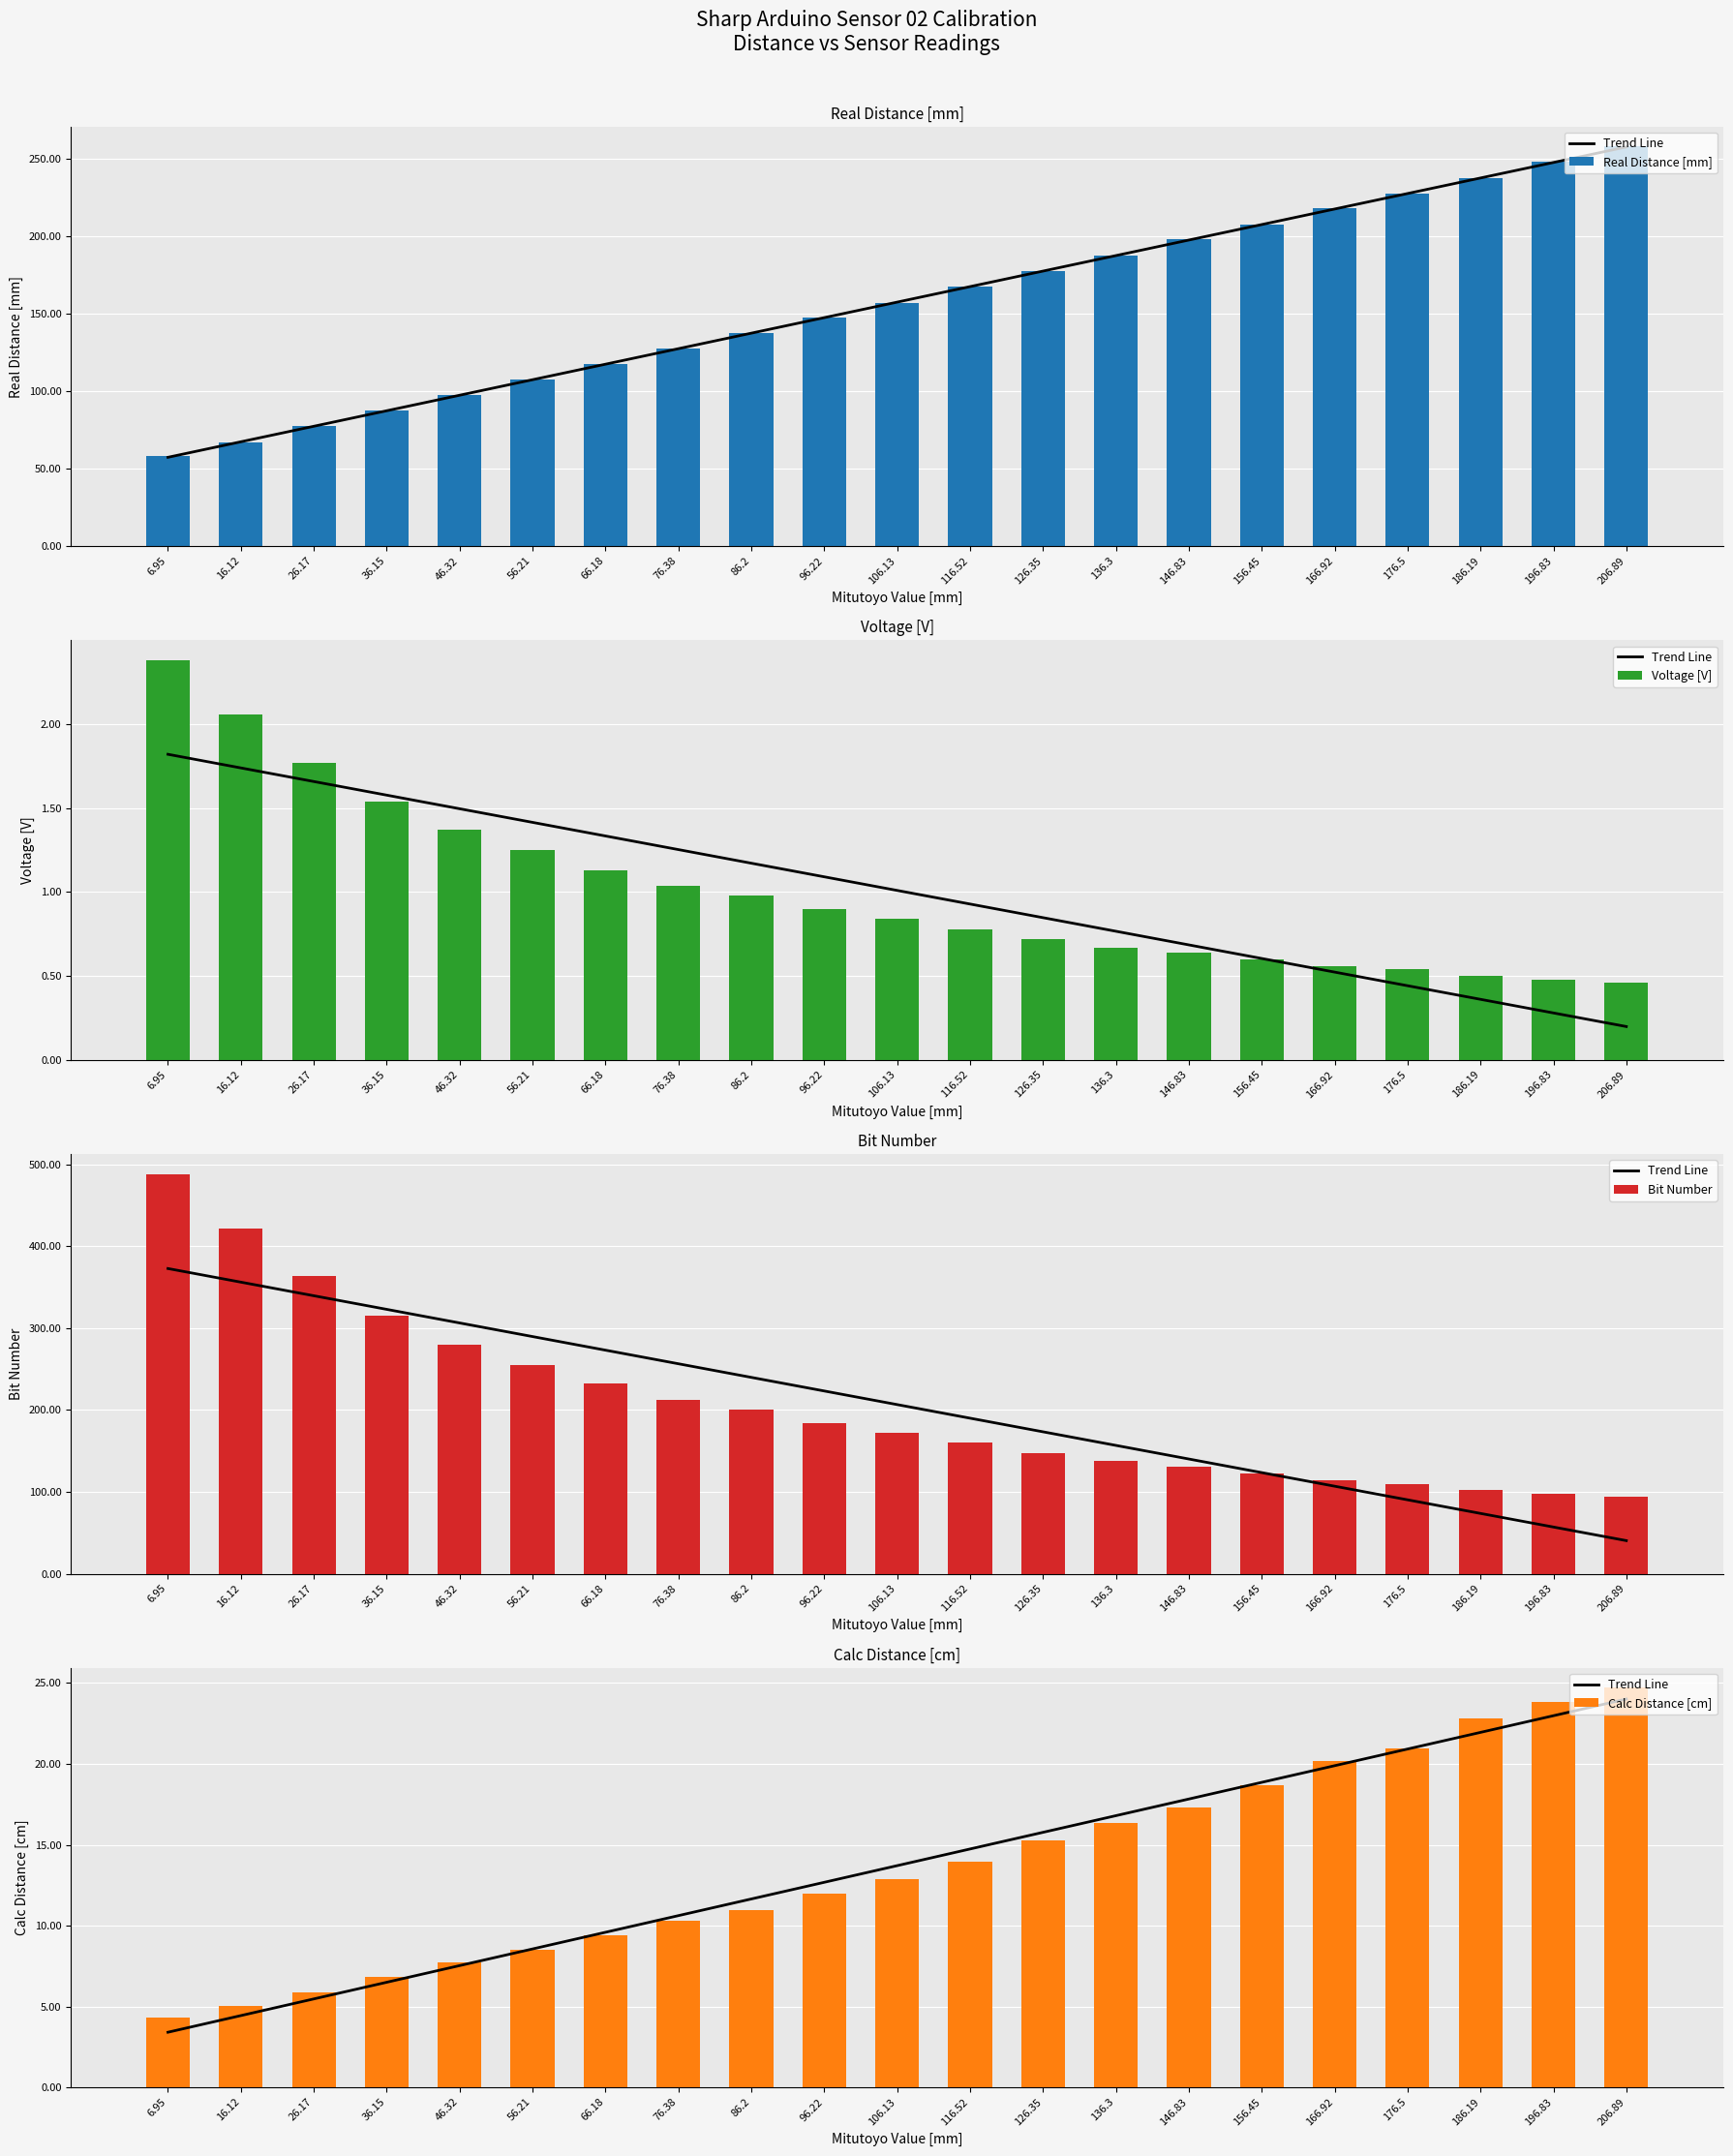

True or false: Voltage [V] has a value of 0.4 at 156.45.

False